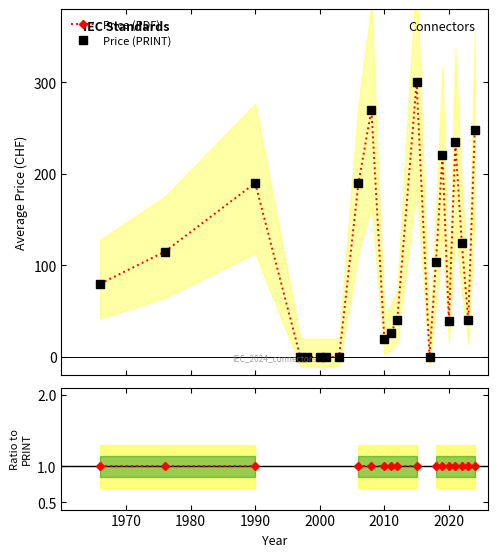

True or false: Price (PRINT) and Price (PDF) intersect in this chart.

False